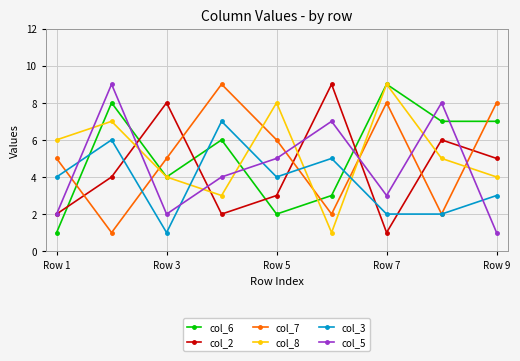

True or false: col_5 has more than 0 interior local peaks.

True